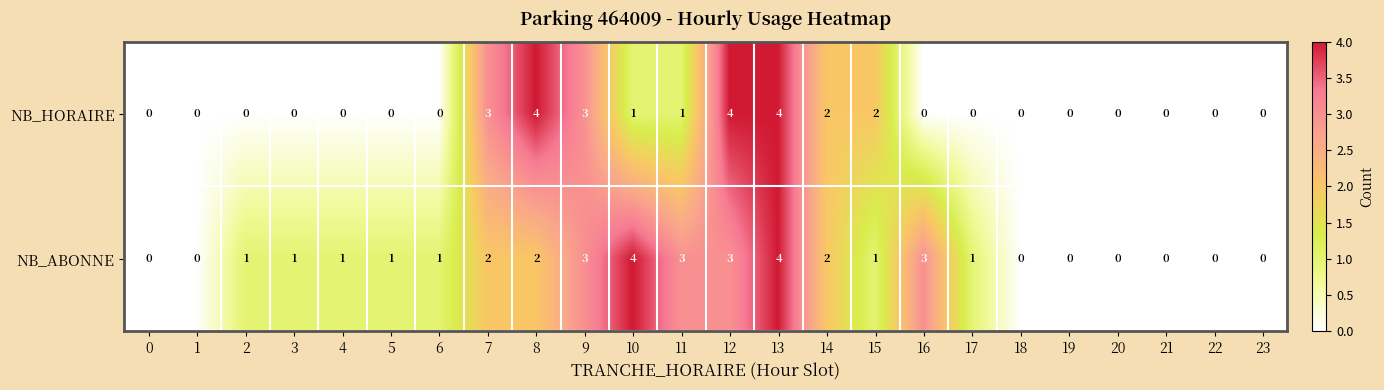

List the series in order of their overall mean, highest first.

NB_ABONNE, NB_HORAIRE